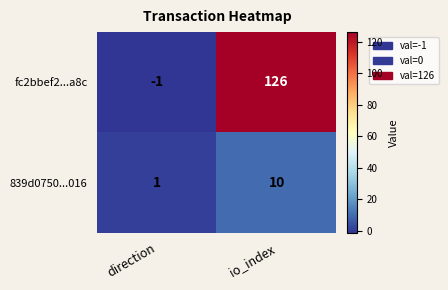

What is the greatest value displayed?

126